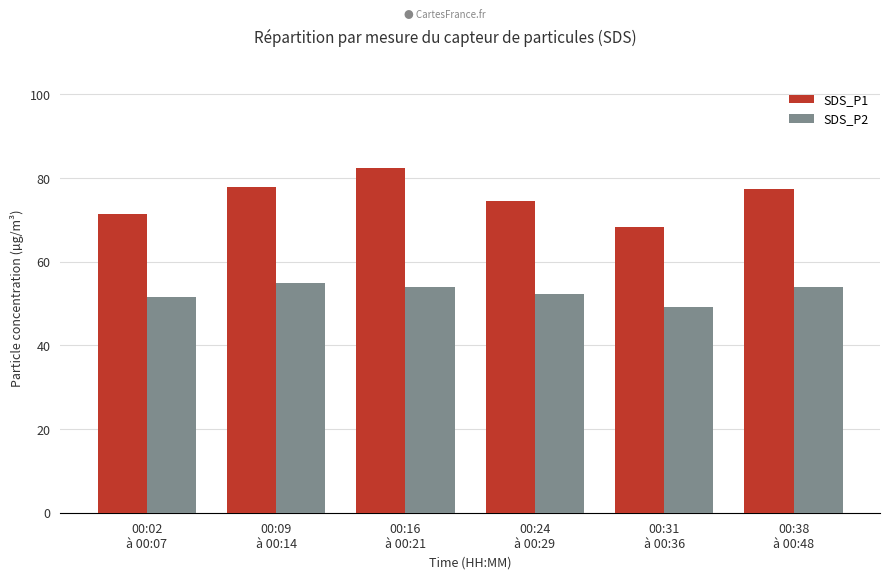

Reading left to right, what are all the values shown in this chart?

SDS_P1: 71.4	77.9	82.4	74.5	68.2	77.4
SDS_P2: 51.7	55.0	53.9	52.2	49.3	53.9